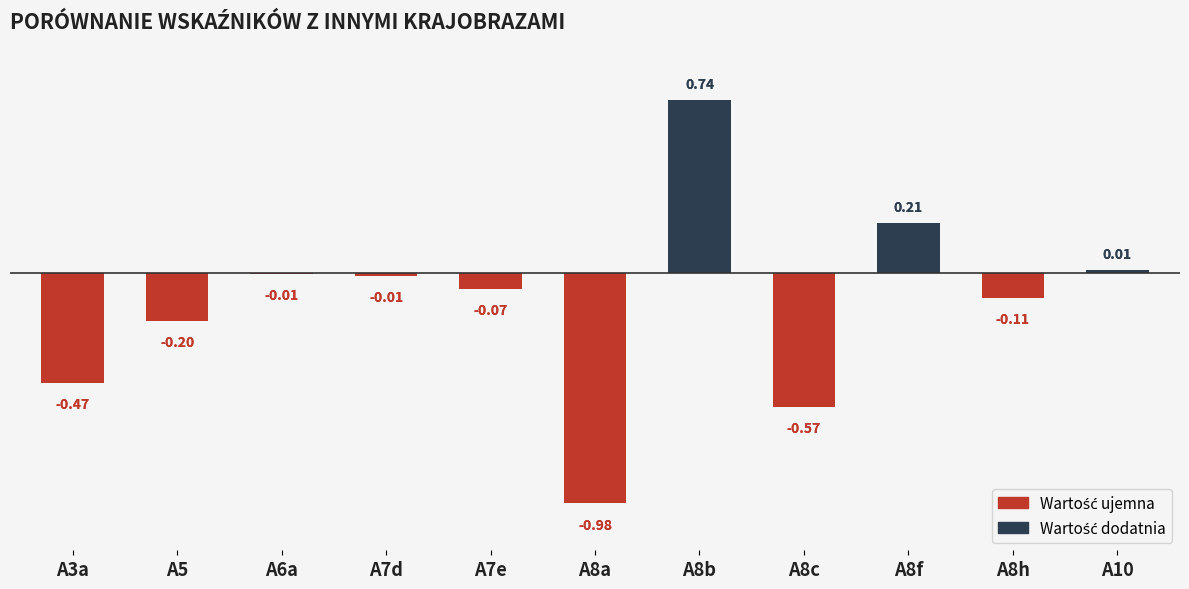

Which has a higher value, A7e or A8h?

A7e